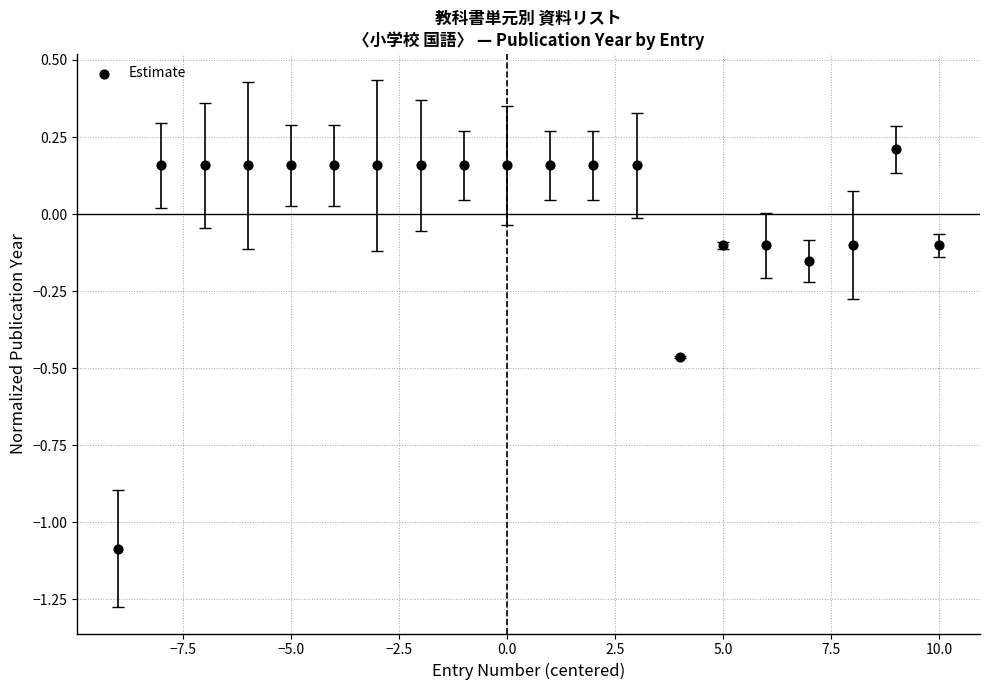

What is the range of Y values (max minus min)?

1.3